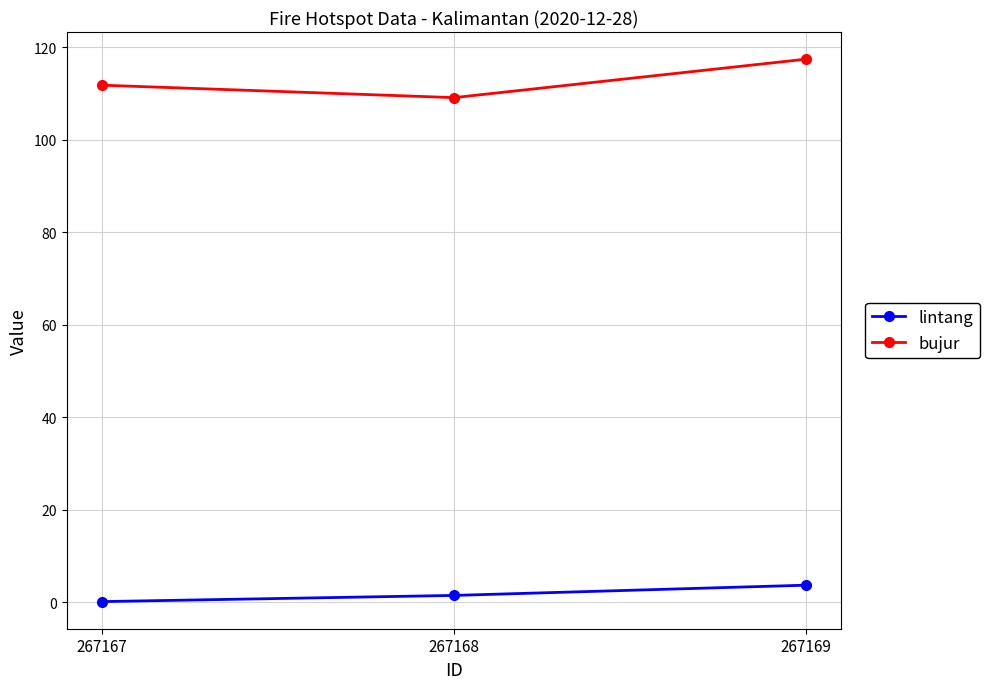

Is it true that bujur equals 111.8 at 267167?

True